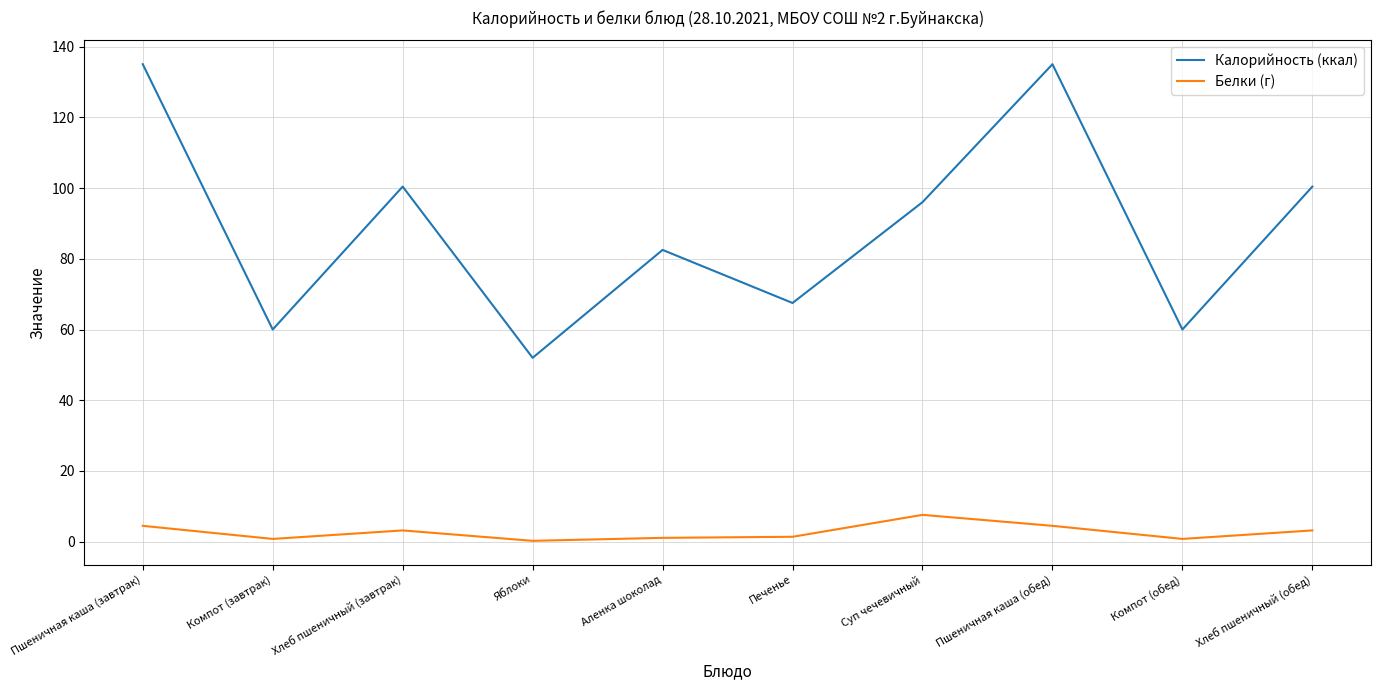

What is the maximum value for Калорийность (ккал)?

135.0